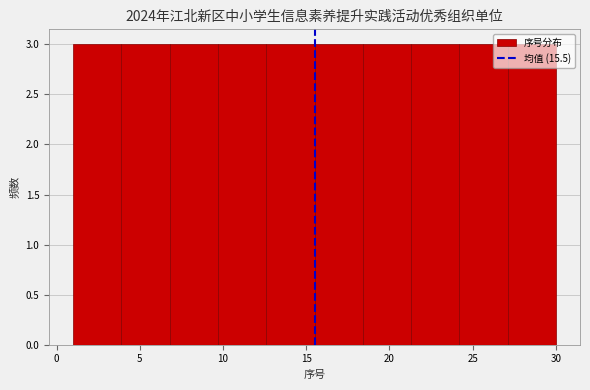

Reading left to right, transcribe this chart: for each bar, give the range it covers on the x-axis and its height. Neither the bar edges nor the heights are printed on the chart, so give them approximately, as read against the axes.

1.0 to 3.9: 3
3.9 to 6.8: 3
6.8 to 9.7: 3
9.7 to 12.6: 3
12.6 to 15.5: 3
15.5 to 18.4: 3
18.4 to 21.3: 3
21.3 to 24.2: 3
24.2 to 27.1: 3
27.1 to 30.0: 3